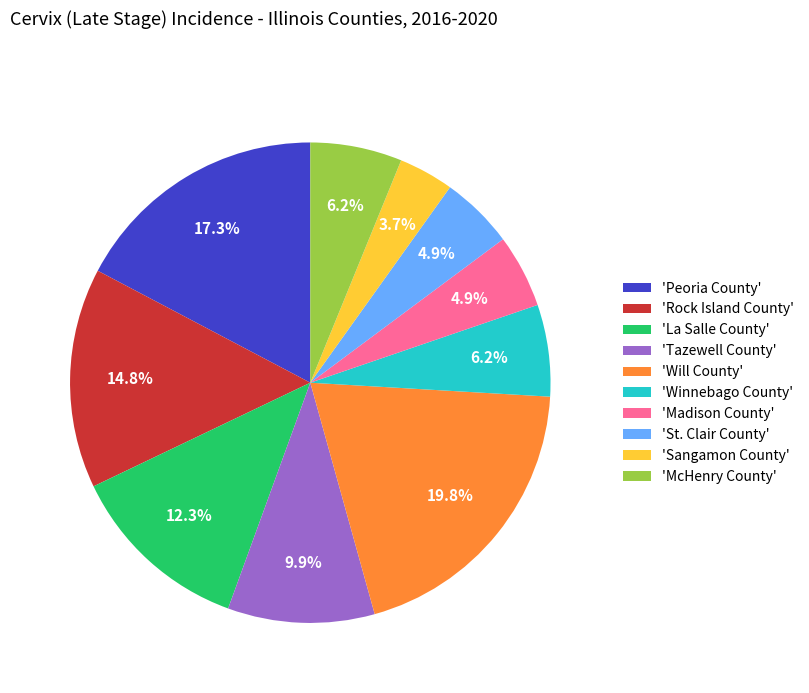

What is the smallest slice in the pie chart?

'Sangamon County'